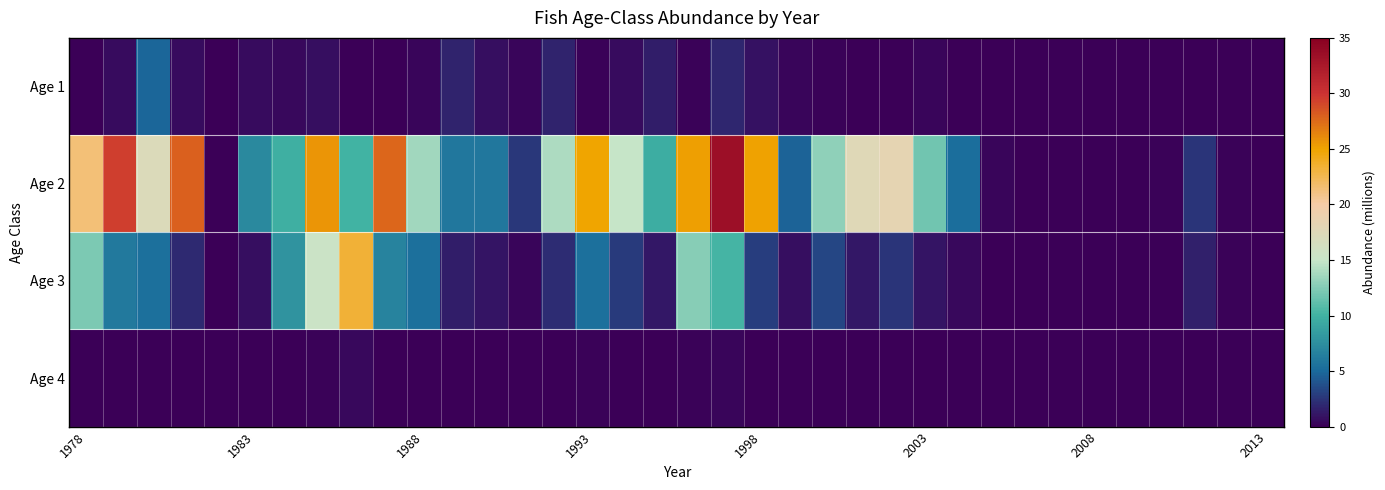

Which series has the widest spread of values?

Age 2